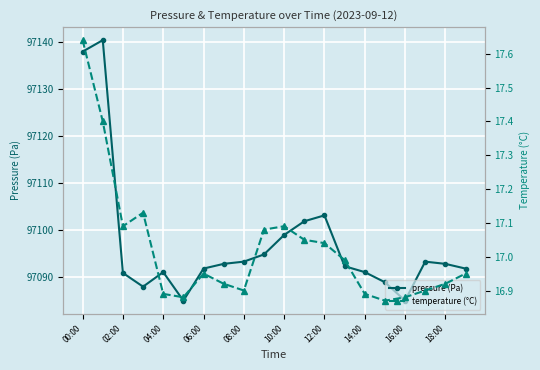

What is the highest value of the pressure (Pa) series?

97140.3